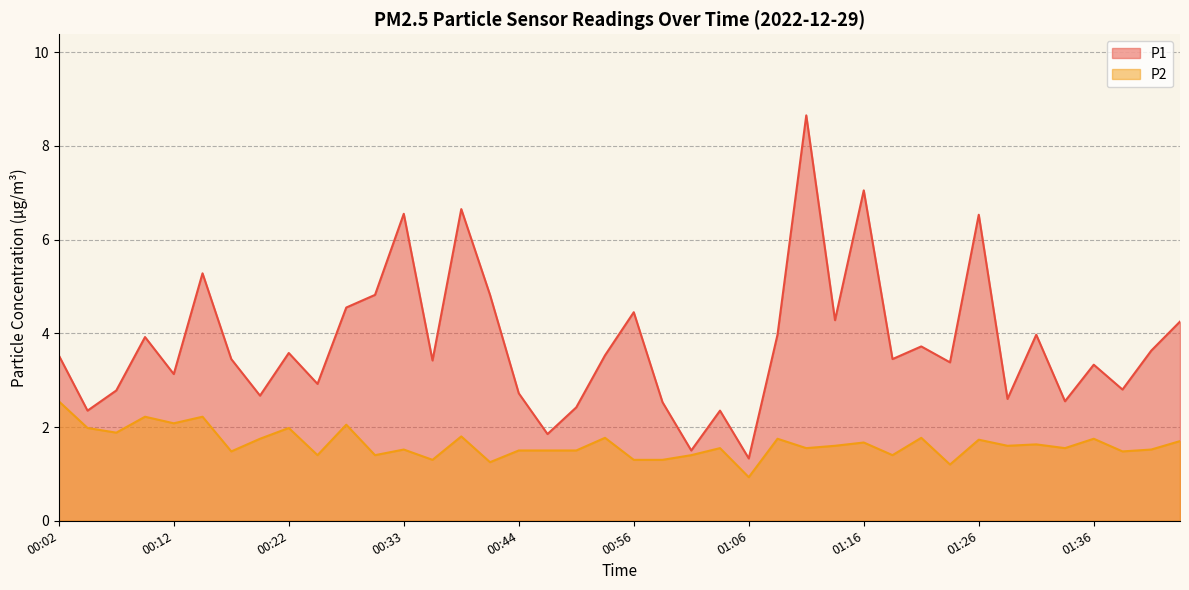

What position from the right is 00:17?

34